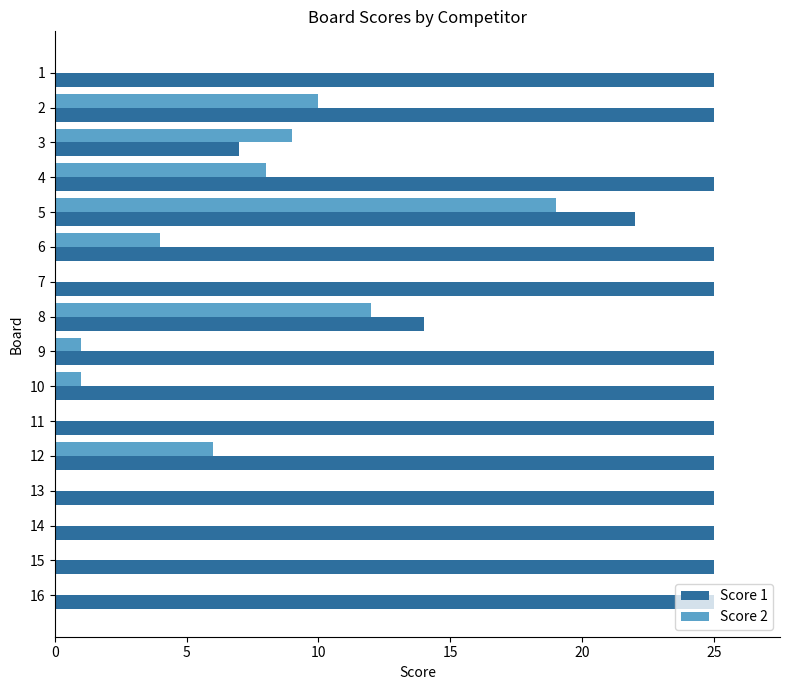

At which category is the sum across all series the highest?

5